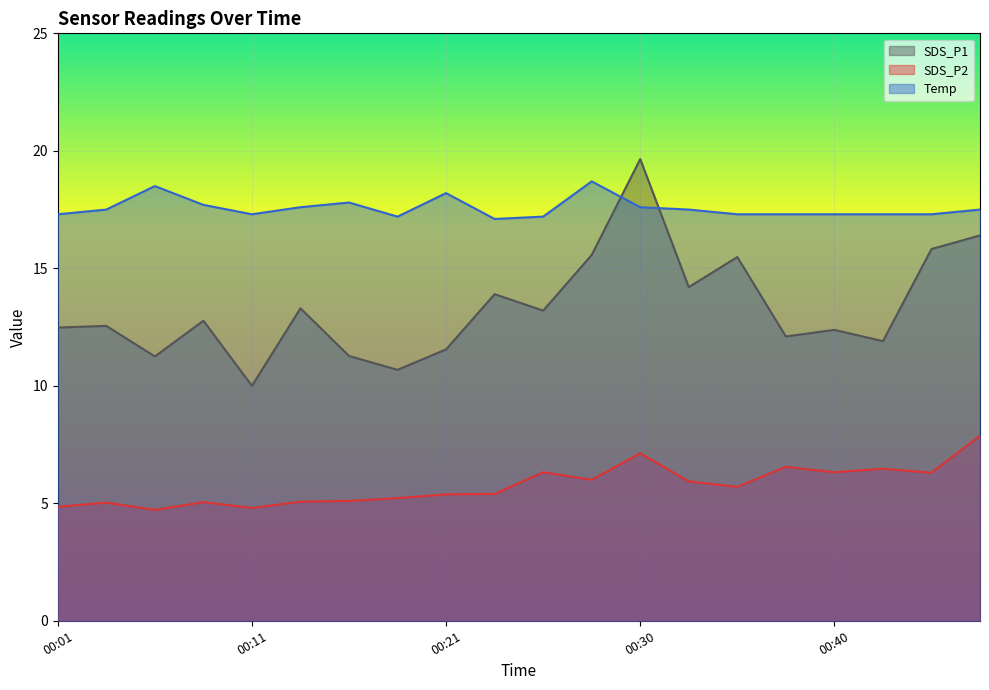

What is the difference between the second highest and minimum values in the SDS_P1 series?

6.4